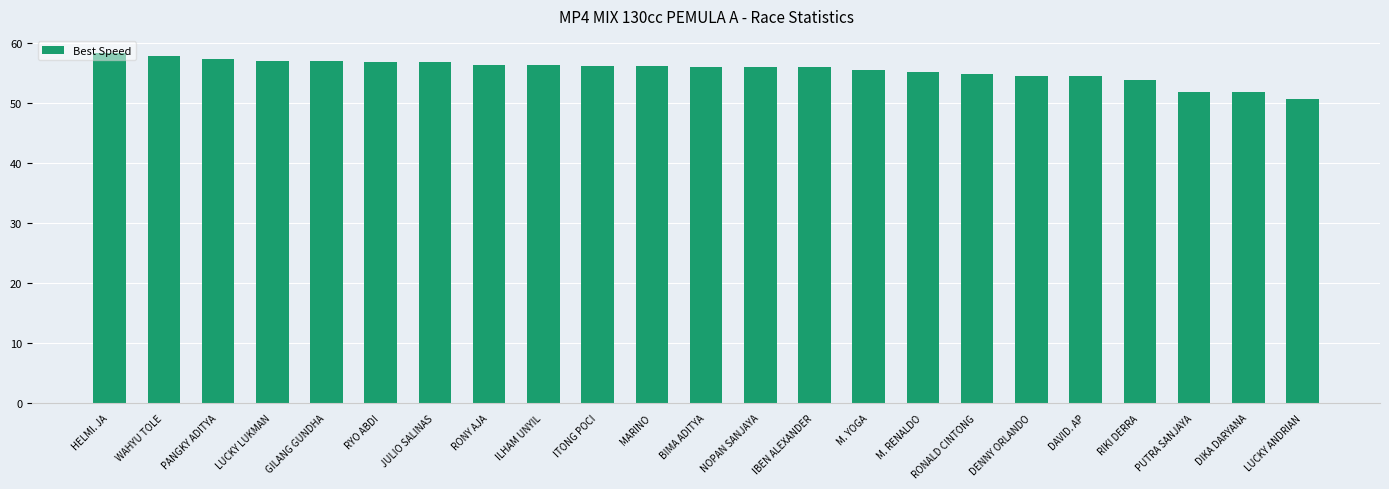

Count the number of categories in the chart.

23